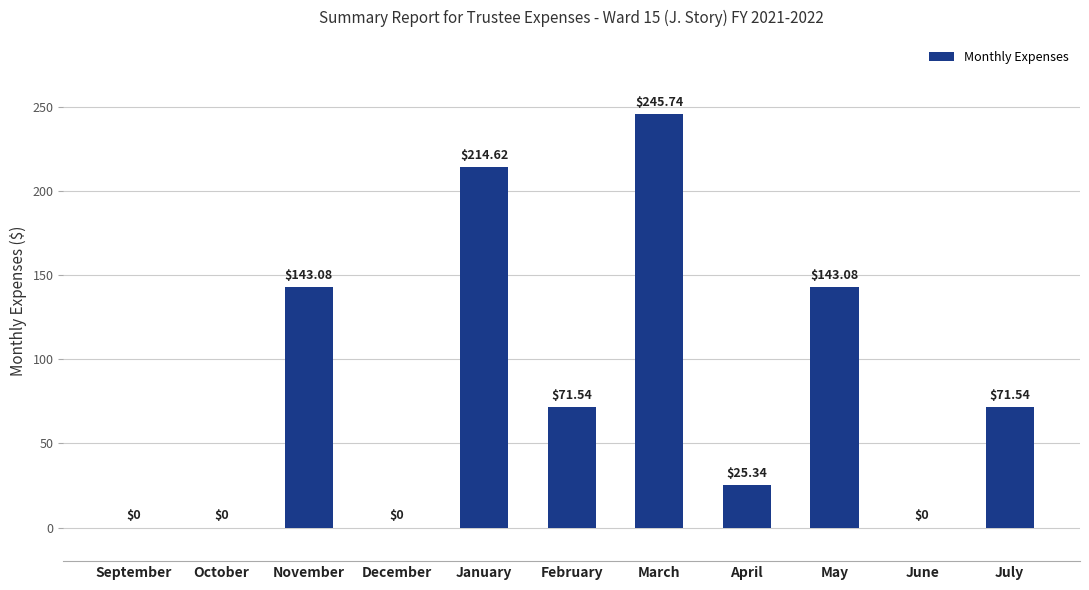

What is the sum of the values at November and January?

357.7